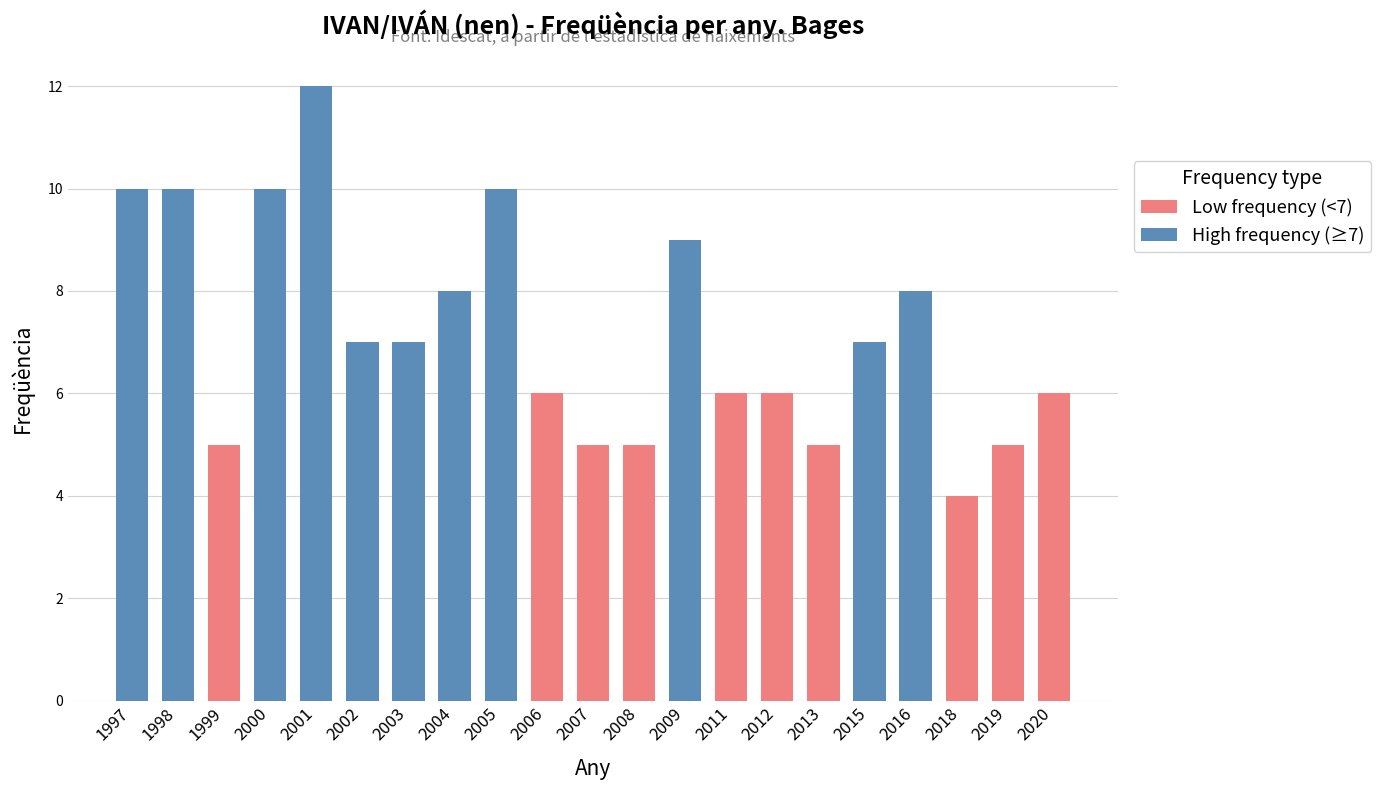

Rank the categories by value from lowest to highest.

2018, 1999, 2007, 2008, 2013, 2019, 2006, 2011, 2012, 2020, 2002, 2003, 2015, 2004, 2016, 2009, 1997, 2000, 2005, 1998, 2001